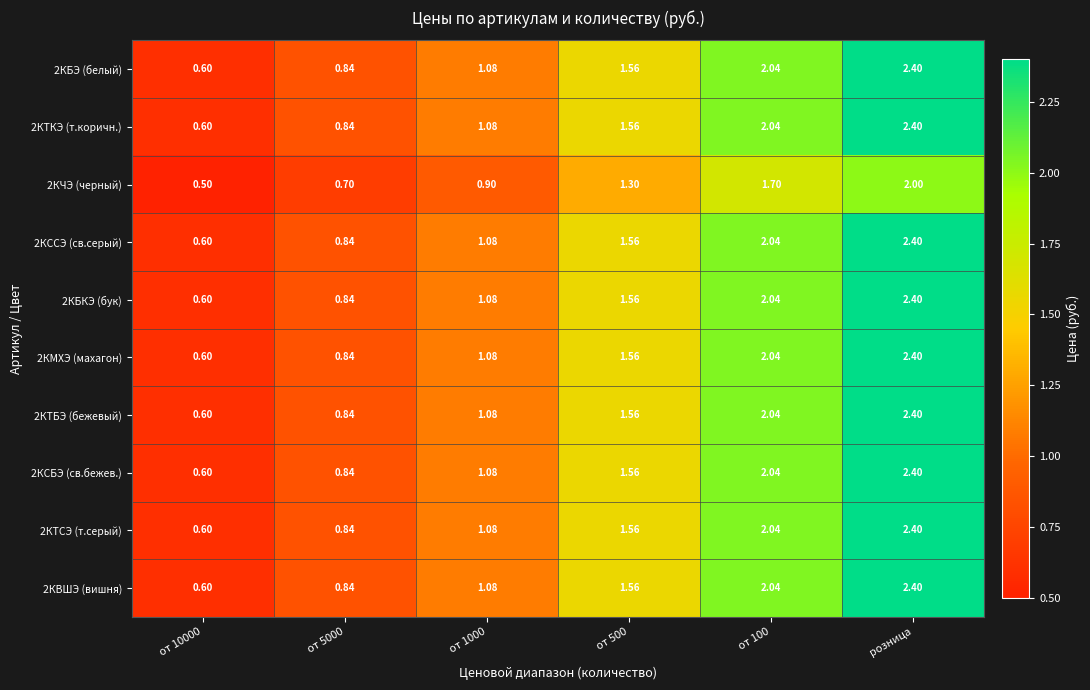

At which category is the sum across all series the highest?

розница